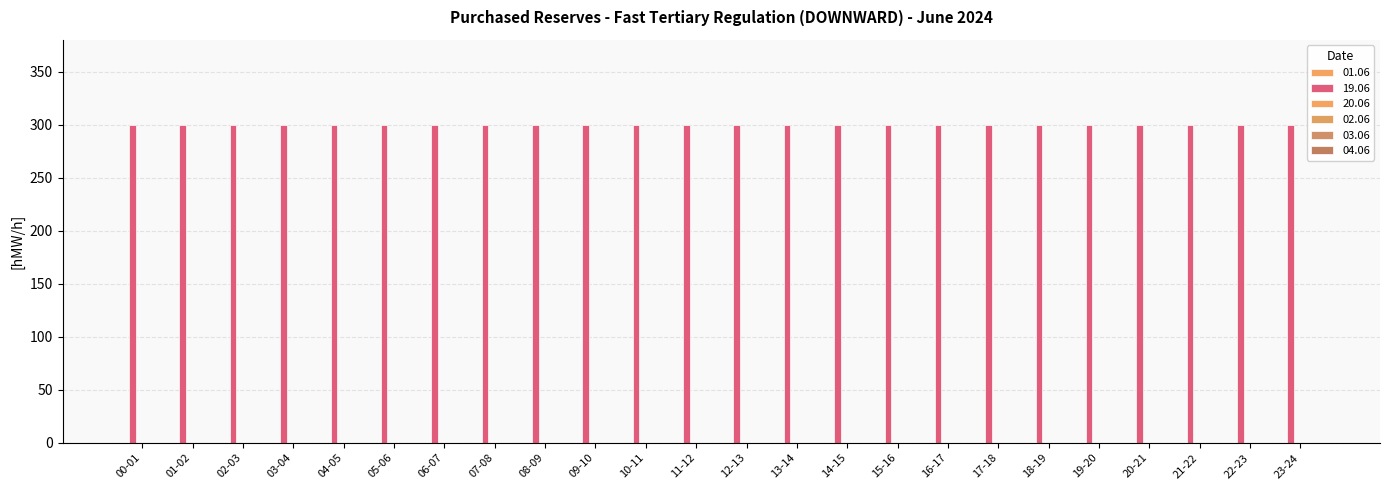

What is the label of the 11th bar from the left?

10-11